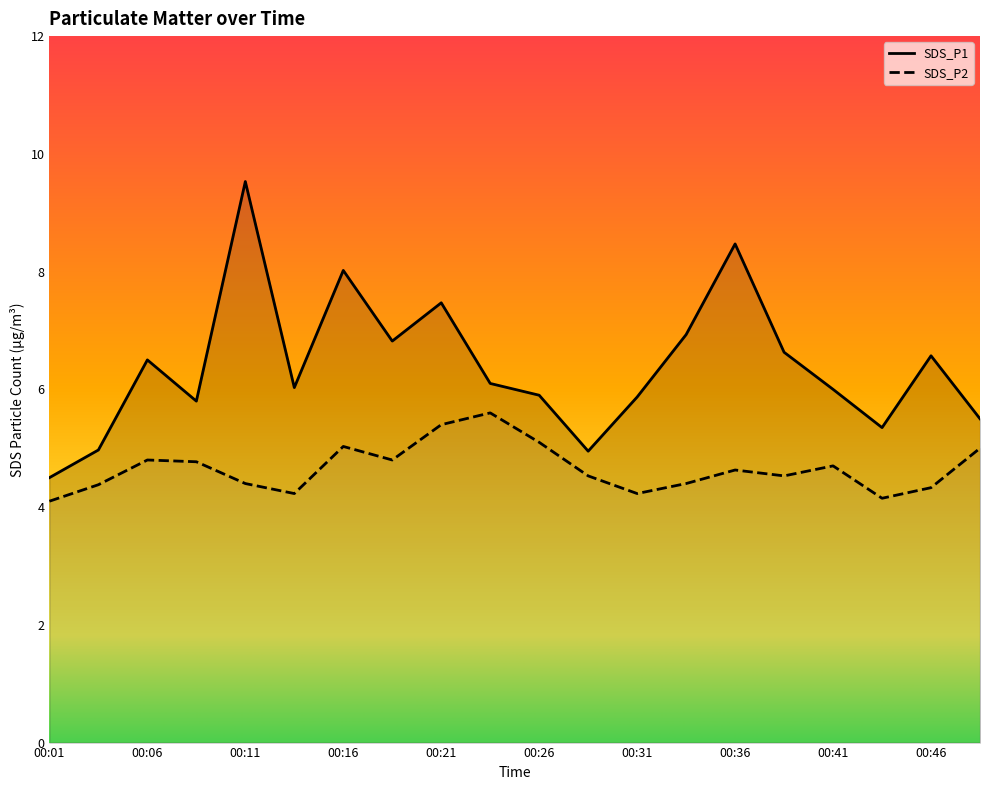

What is the value of the SDS_P2 point at the 12th from the left?

4.5